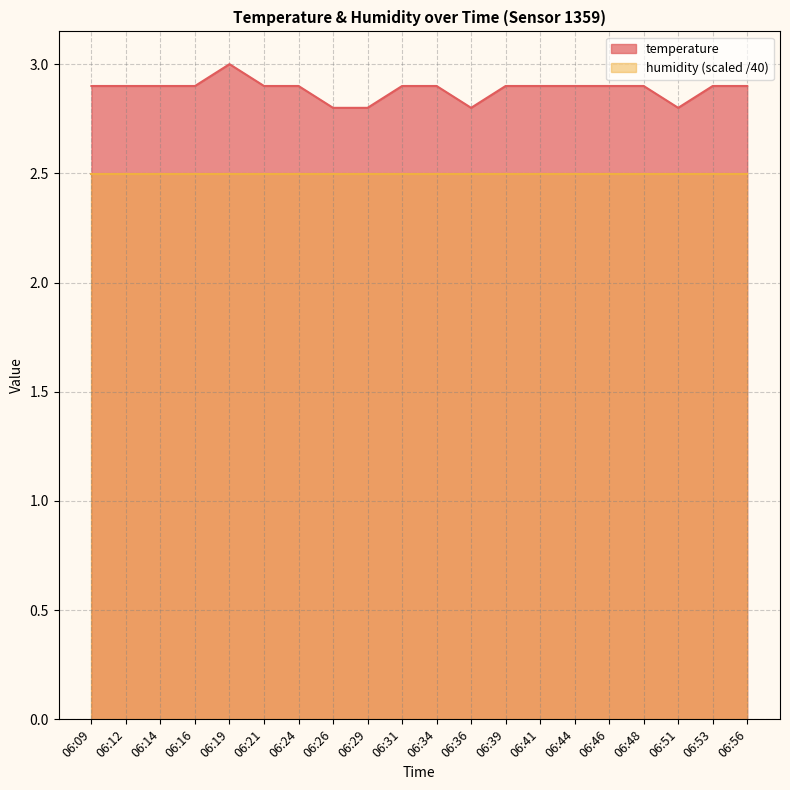

What is the difference between the second highest and minimum values?

0.1